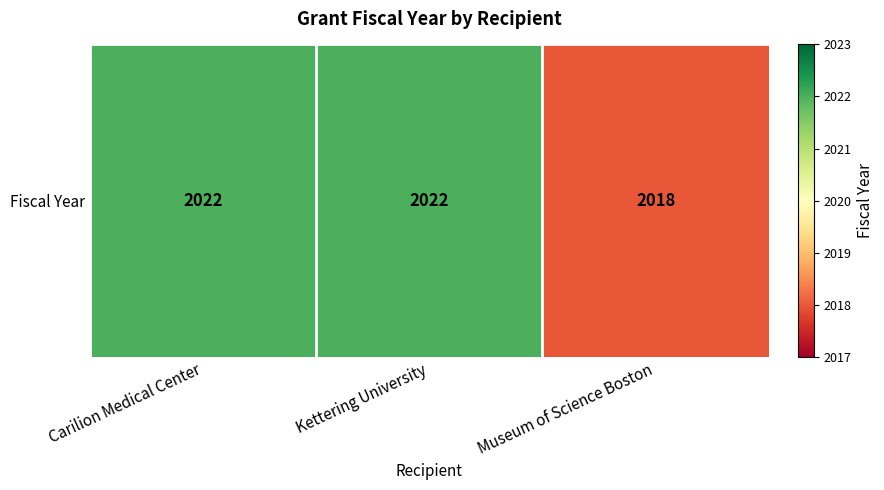

Reading right to left, list all the values displayed in this chart.

2018	2022	2022